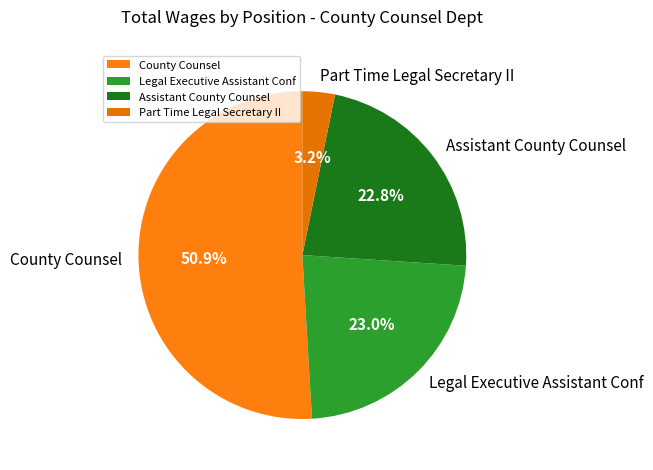

The Assistant County Counsel slice represents 23% of the pie. True or false?

True